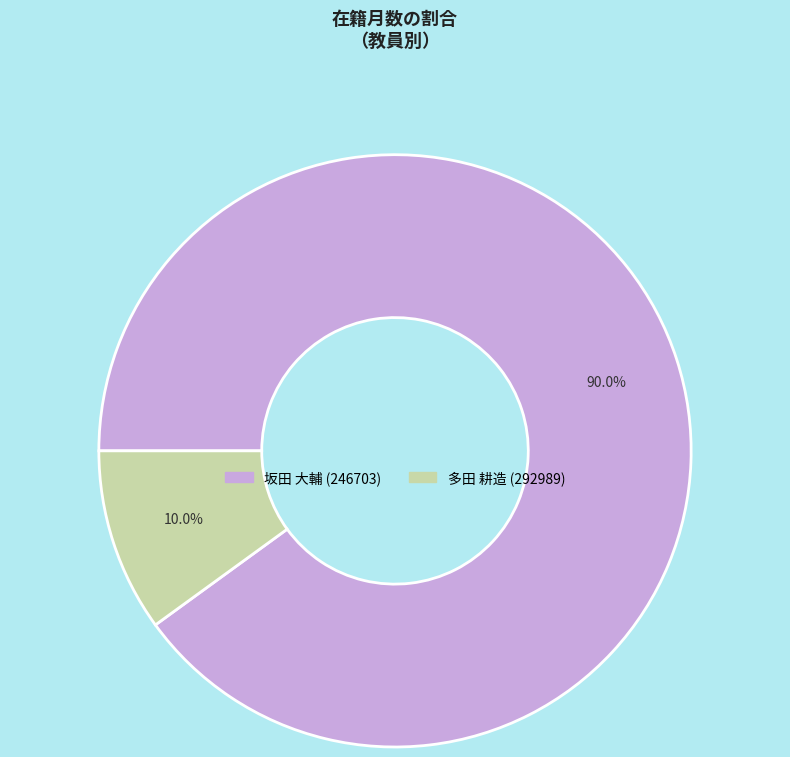

How many slices are in this pie chart?

2